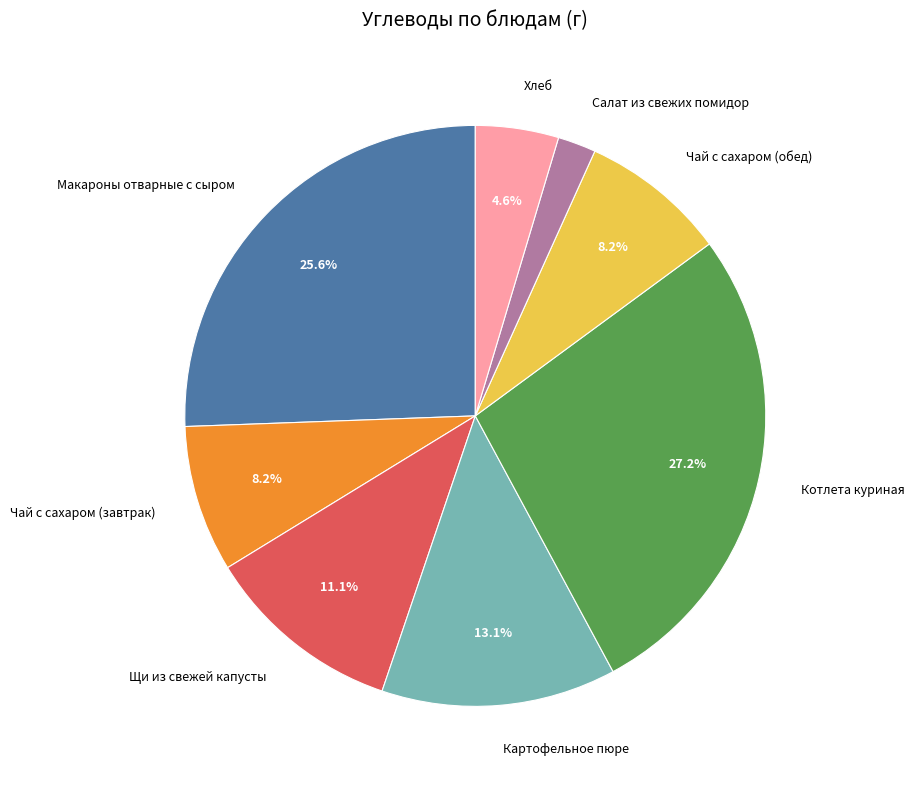

How many segments does this pie chart have?

8